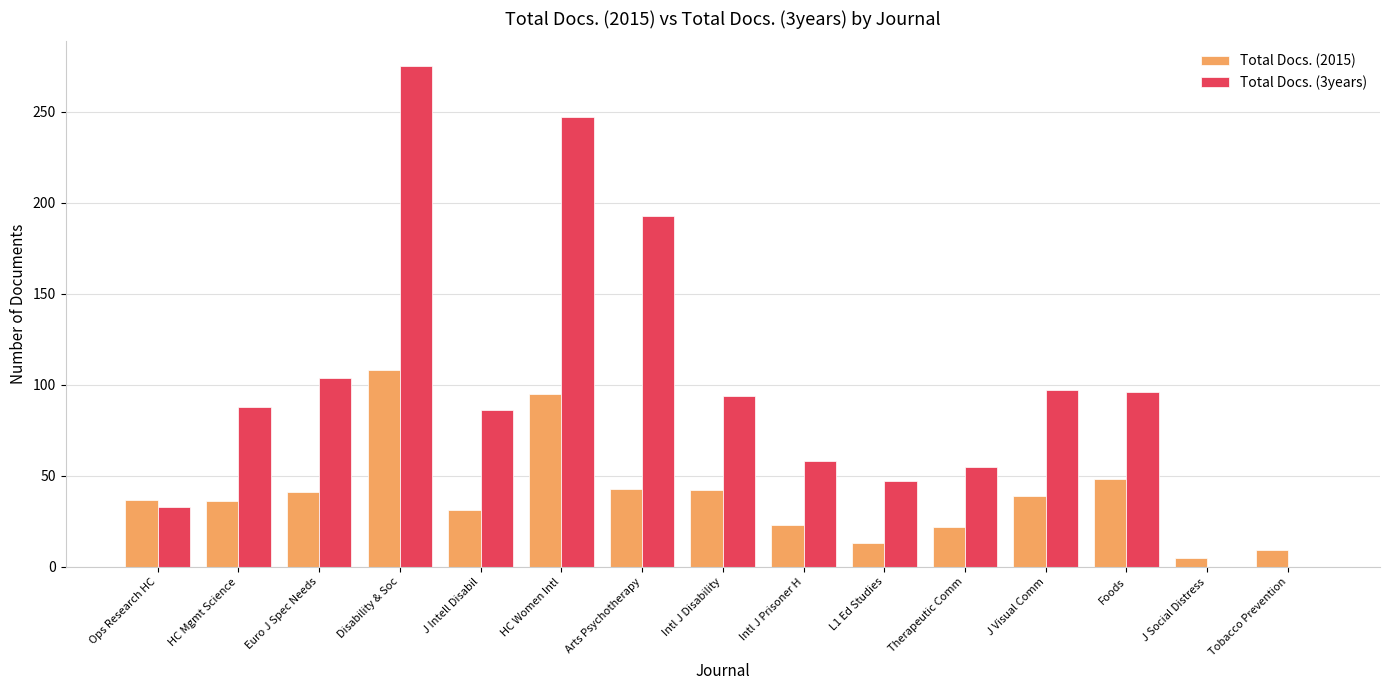

Which category has the highest value across all series?

Disability & Soc